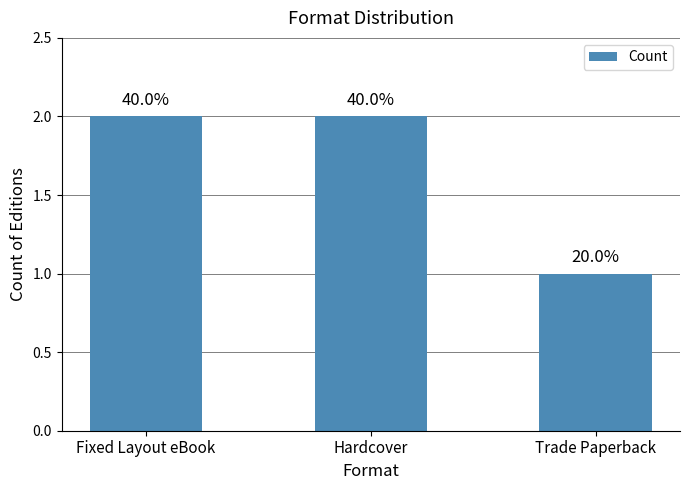

Does the chart contain any negative values?

No